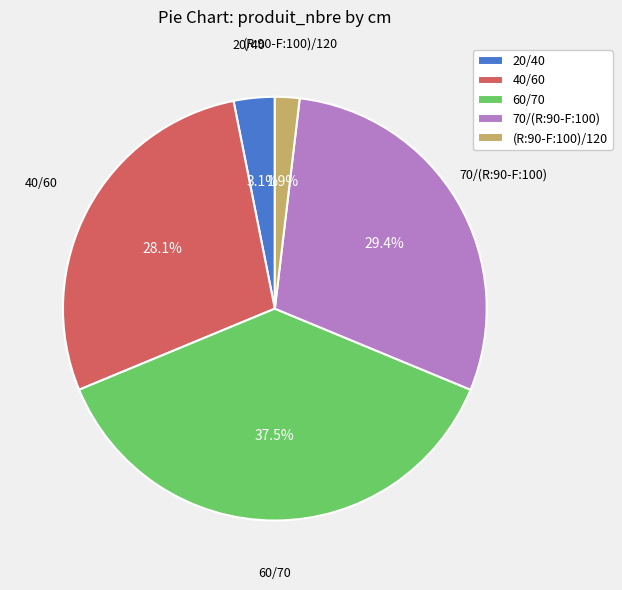

Count the number of slices in the pie.

5